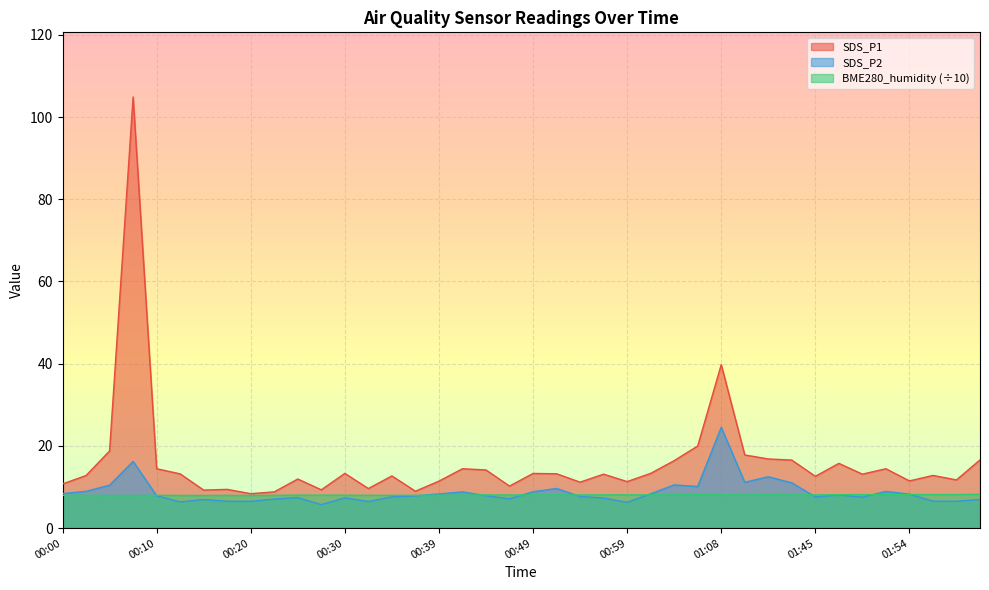

Reading right to left, what are all the values shown in this chart?

SDS_P1: 02:02=16.6	01:59=11.7	01:57=12.8	01:54=11.5	01:52=14.4	01:49=13.1	01:47=15.8	01:45=12.6	01:42=16.6	01:40=16.8	01:11=17.8	01:08=39.8	01:06=20.0	01:04=16.4	01:01=13.3	00:59=11.3	00:56=13.1	00:54=11.2	00:51=13.2	00:49=13.3	00:46=10.2	00:44=14.2	00:42=14.4	00:39=11.4	00:37=9.0	00:34=12.7	00:32=9.6	00:30=13.3	00:27=9.3	00:25=11.9	00:22=8.8	00:20=8.4	00:17=9.4	00:15=9.2	00:13=13.2	00:10=14.4	00:08=104.9	00:05=18.8	00:03=12.8	00:00=10.8
SDS_P2: 02:02=7.0	01:59=6.5	01:57=6.5	01:54=8.3	01:52=8.9	01:49=7.5	01:47=8.1	01:45=7.6	01:42=11.0	01:40=12.5	01:11=11.2	01:08=24.5	01:06=10.1	01:04=10.5	01:01=8.3	00:59=6.3	00:56=7.3	00:54=7.7	00:51=9.7	00:49=8.8	00:46=7.1	00:44=7.9	00:42=8.8	00:39=8.3	00:37=7.8	00:34=7.6	00:32=6.5	00:30=7.4	00:27=5.7	00:25=7.4	00:22=7.1	00:20=6.5	00:17=6.5	00:15=7.0	00:13=6.4	00:10=7.9	00:08=16.2	00:05=10.4	00:03=8.9	00:00=8.4
BME280_humidity: 02:02=8.2	01:59=8.2	01:57=8.2	01:54=8.2	01:52=8.2	01:49=8.1	01:47=8.1	01:45=8.1	01:42=8.1	01:40=8.1	01:11=8.1	01:08=8.1	01:06=8.1	01:04=8.1	01:01=8.1	00:59=8.1	00:56=8.1	00:54=8.1	00:51=8.1	00:49=8.1	00:46=8.1	00:44=8.1	00:42=8.0	00:39=8.0	00:37=8.0	00:34=8.0	00:32=8.0	00:30=8.0	00:27=8.0	00:25=8.0	00:22=8.0	00:20=7.9	00:17=8.0	00:15=8.0	00:13=8.0	00:10=8.0	00:08=8.0	00:05=8.0	00:03=8.0	00:00=8.0